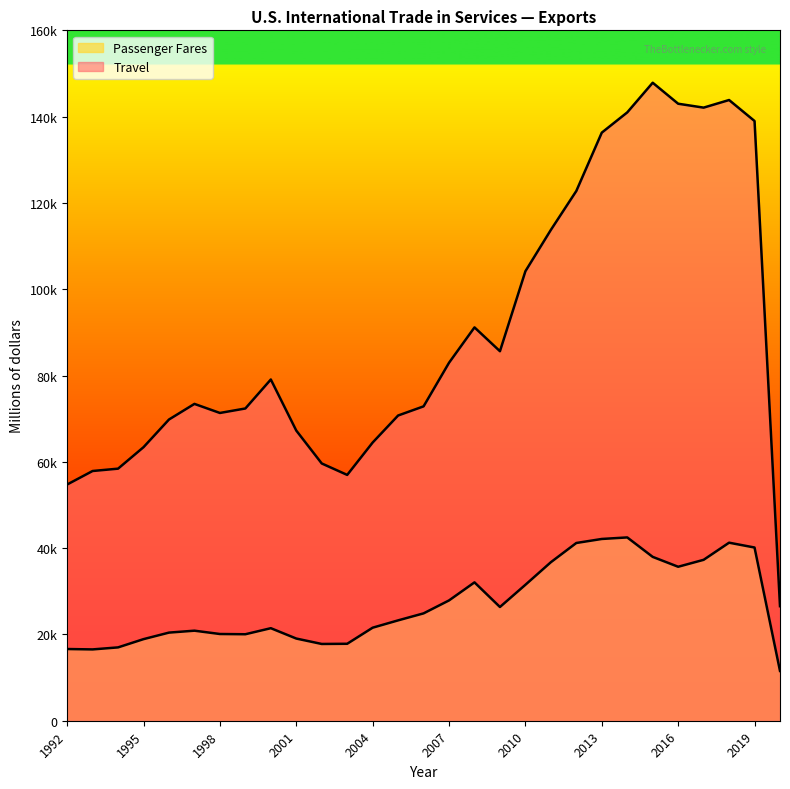

How many interior local peaks does the Passenger Fares series have?

5